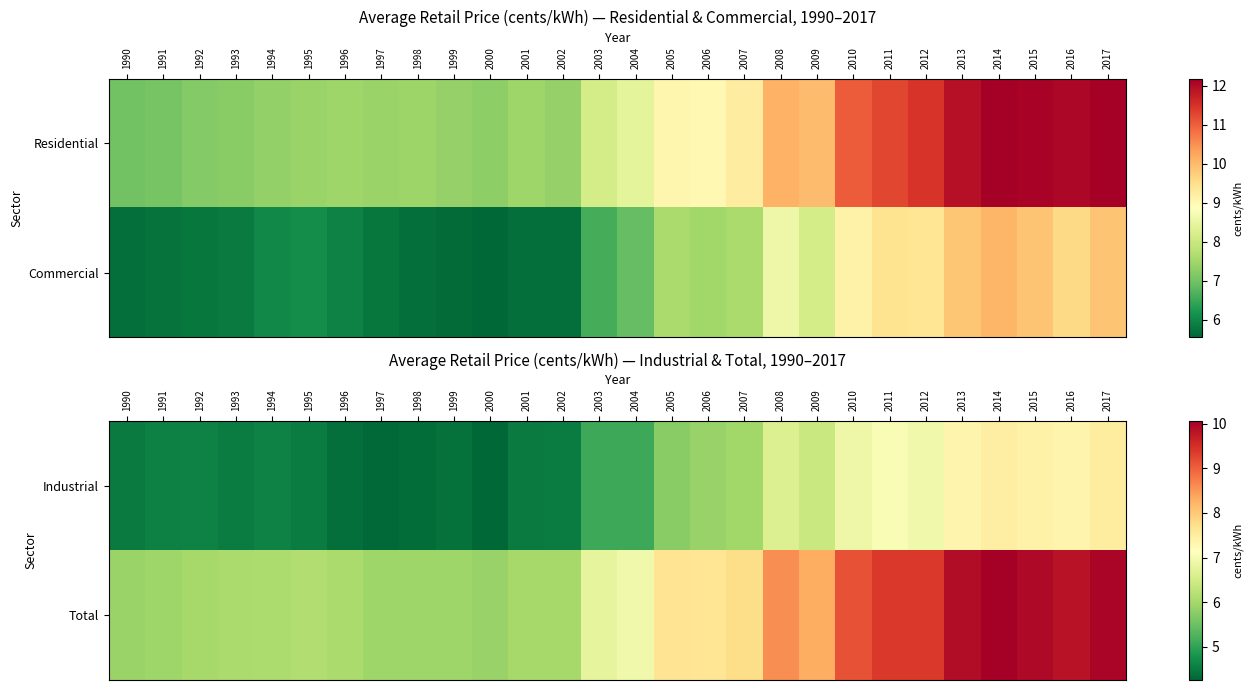

Between 2002 and 2012, which is larger?

2012